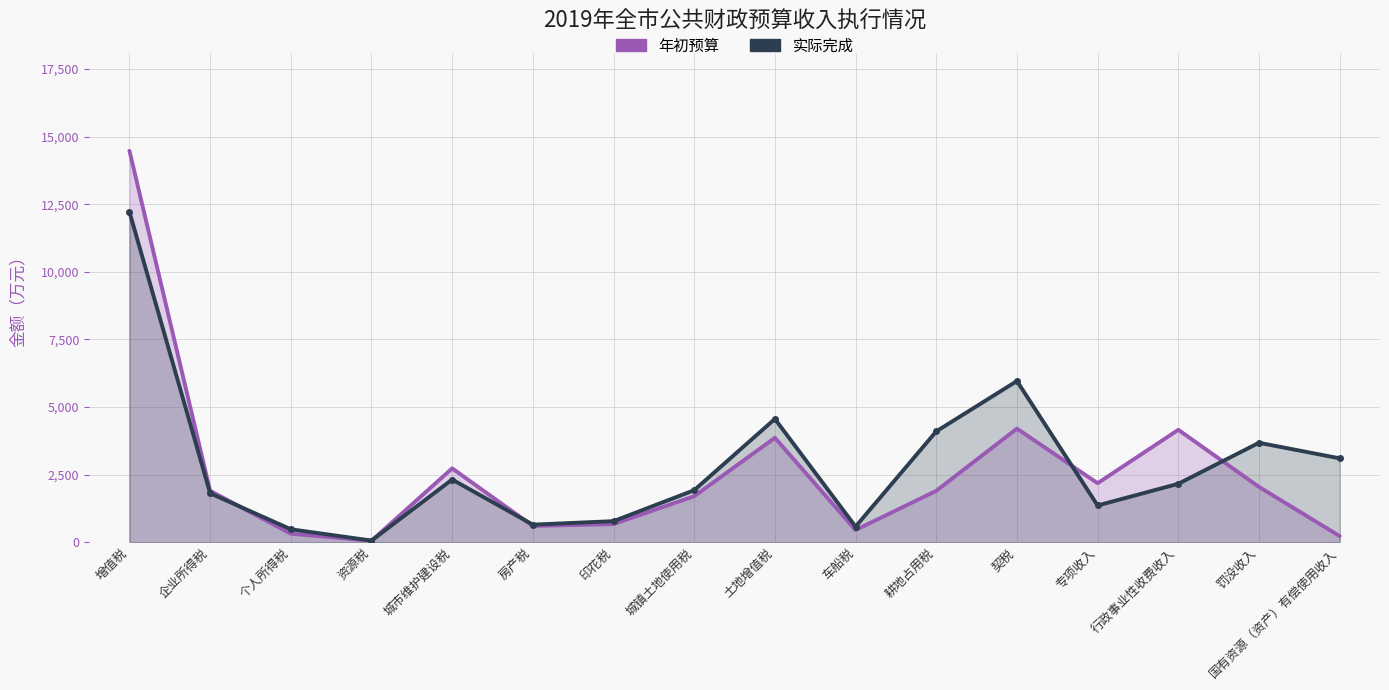

What is the label of the 2nd point from the left?

企业所得税